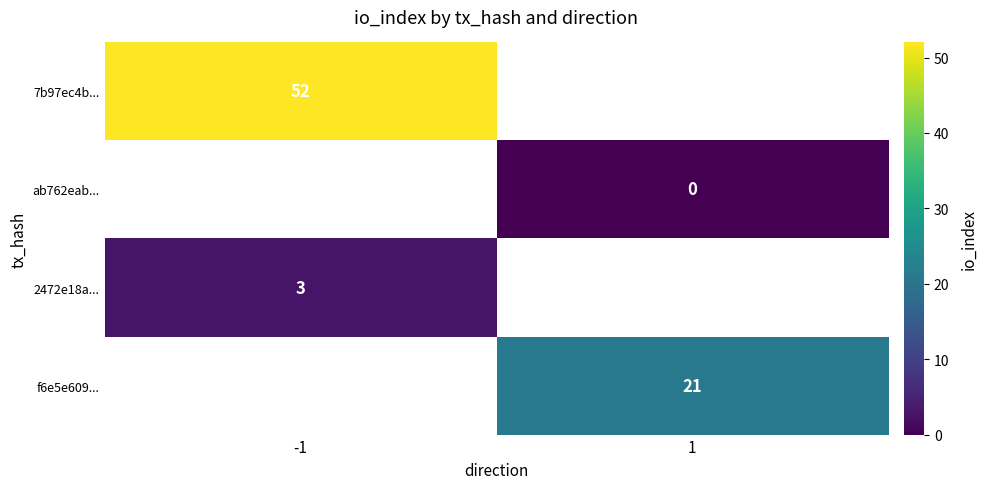

True or false: f6e5e609... has a value of 21 at 1.

True